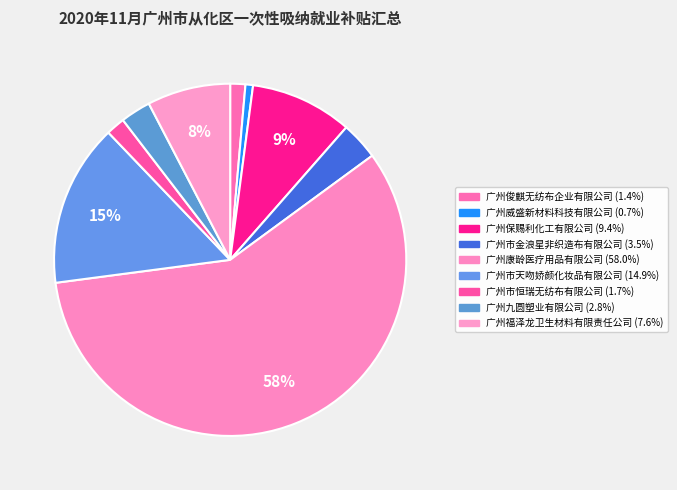

What is the smallest slice in the pie chart?

广州威盛新材料科技有限公司